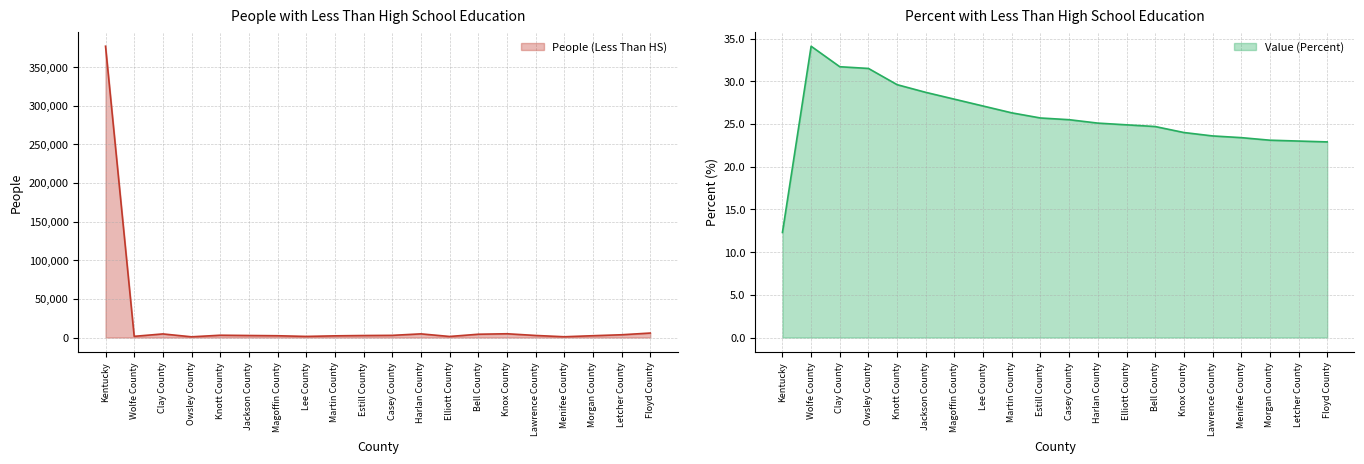

List the series in order of their peak value, highest first.

People (Less Than HS), Value (Percent)